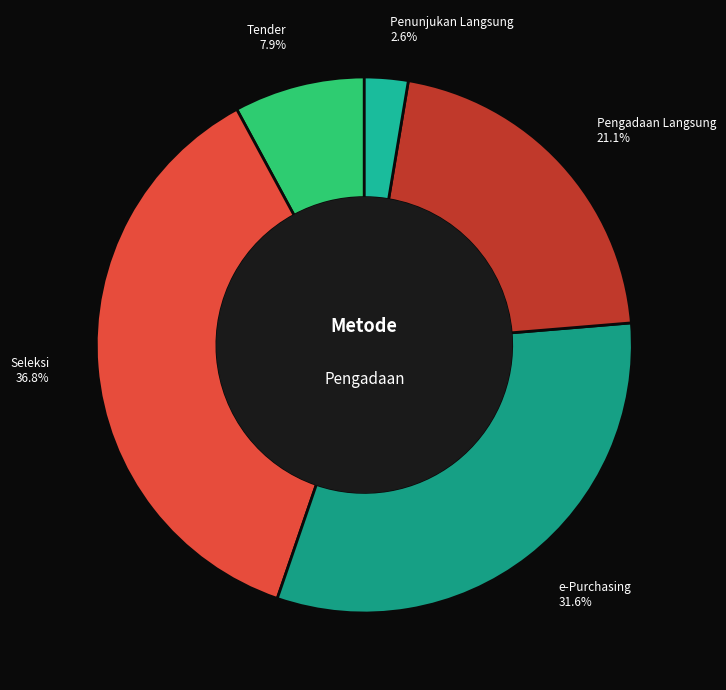

To the nearest percent, what portion does Tender represent?

8%